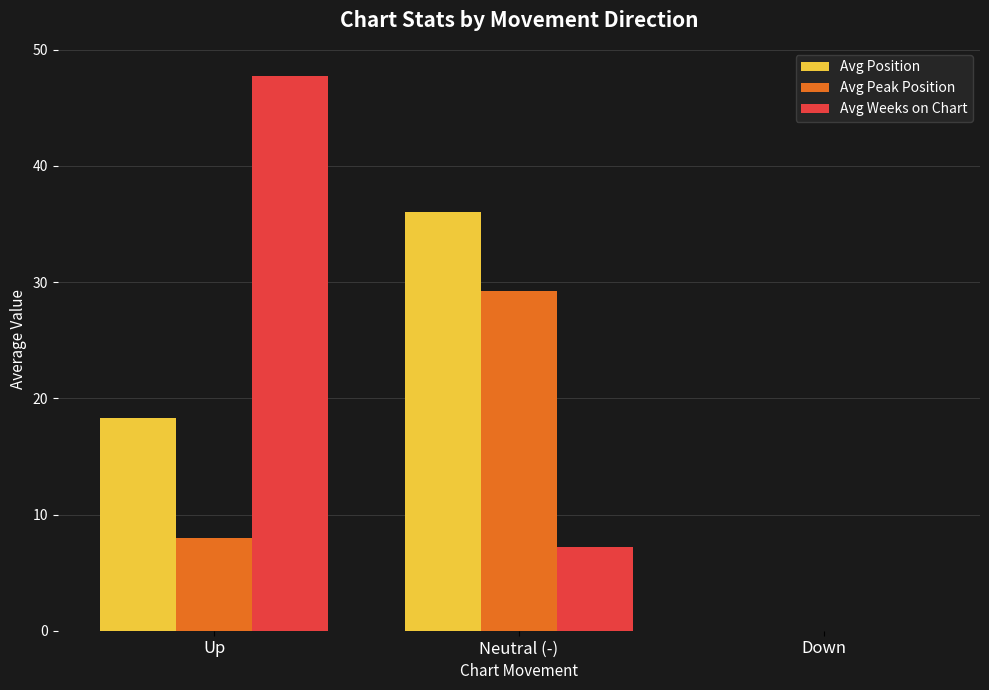

What is the total value across all series at Up?

74.0